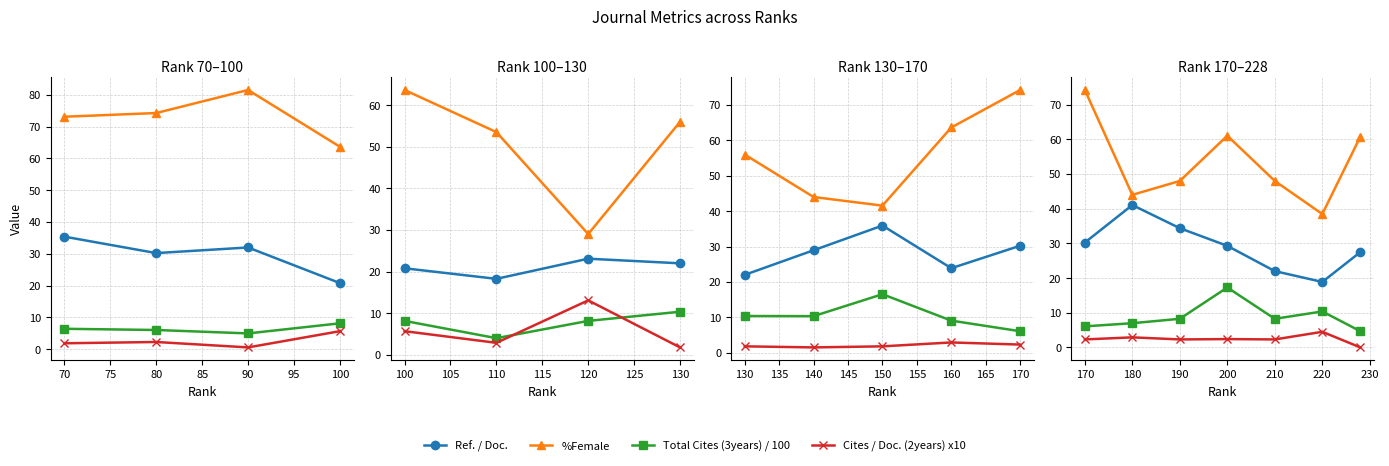

What is the value of the Total Cites (3years) / 100 point at the 5th from the left?

8.2